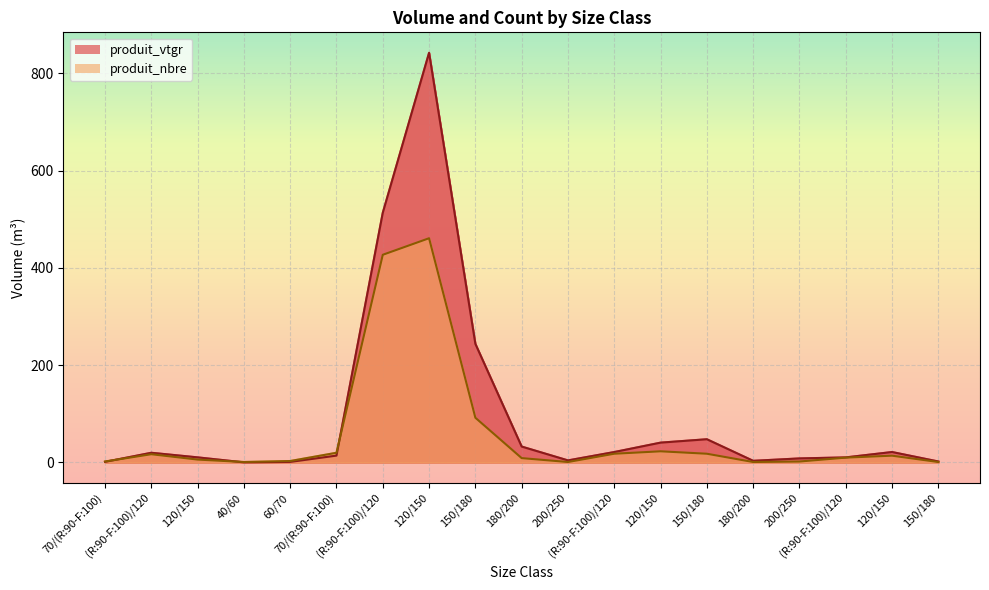

How many interior local valleys does the produit_nbre series have?

3